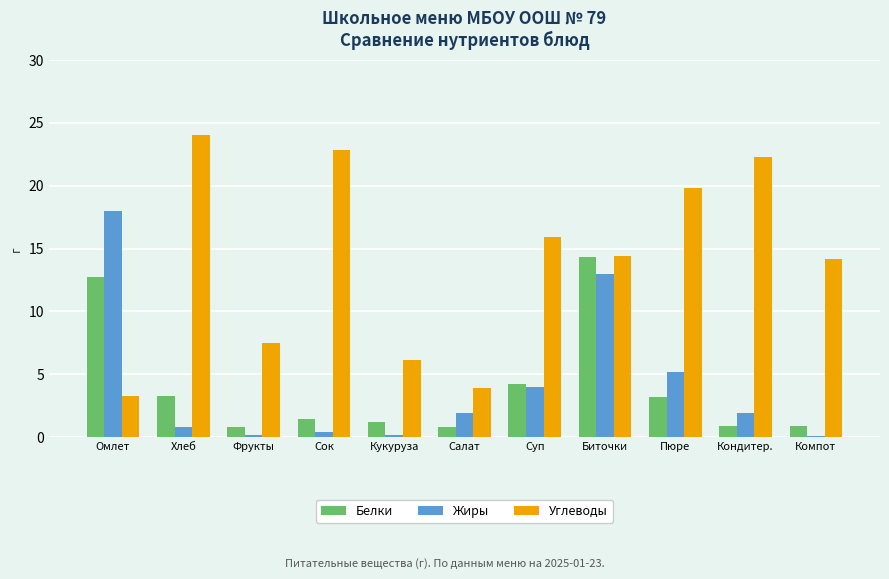

Is the value of Белки at Компот greater than the value of Углеводы at Фрукты?

No